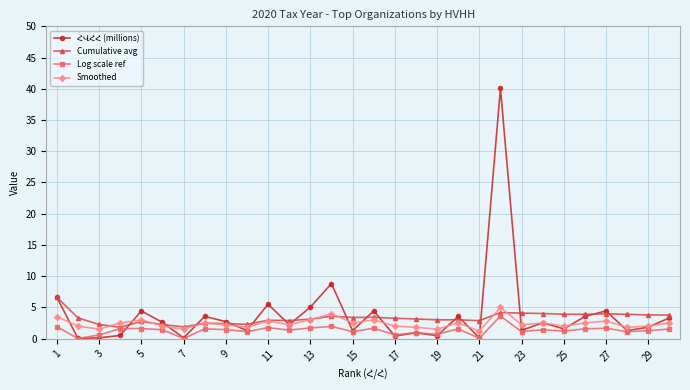

What is the greatest value displayed?

40.1